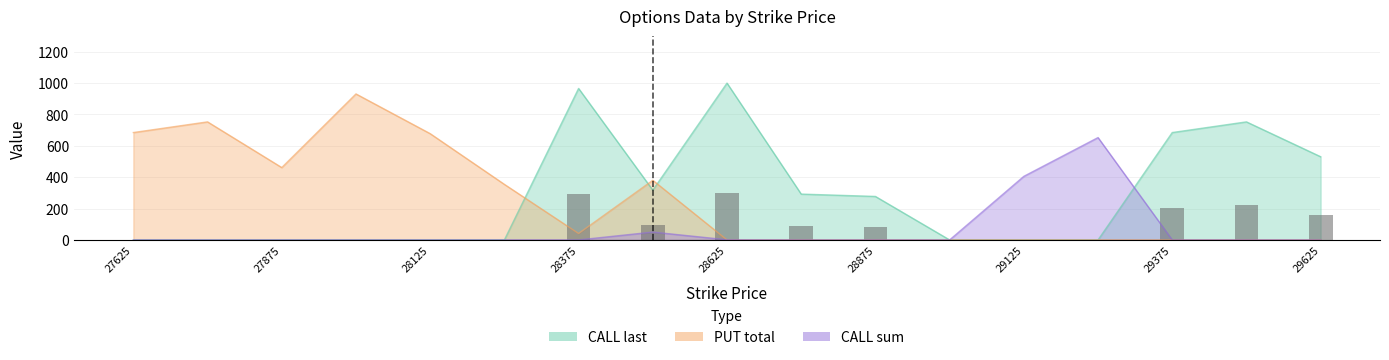

Rank the series by their maximum value, from lowest to highest.

CALL sum, PUT total, CALL last